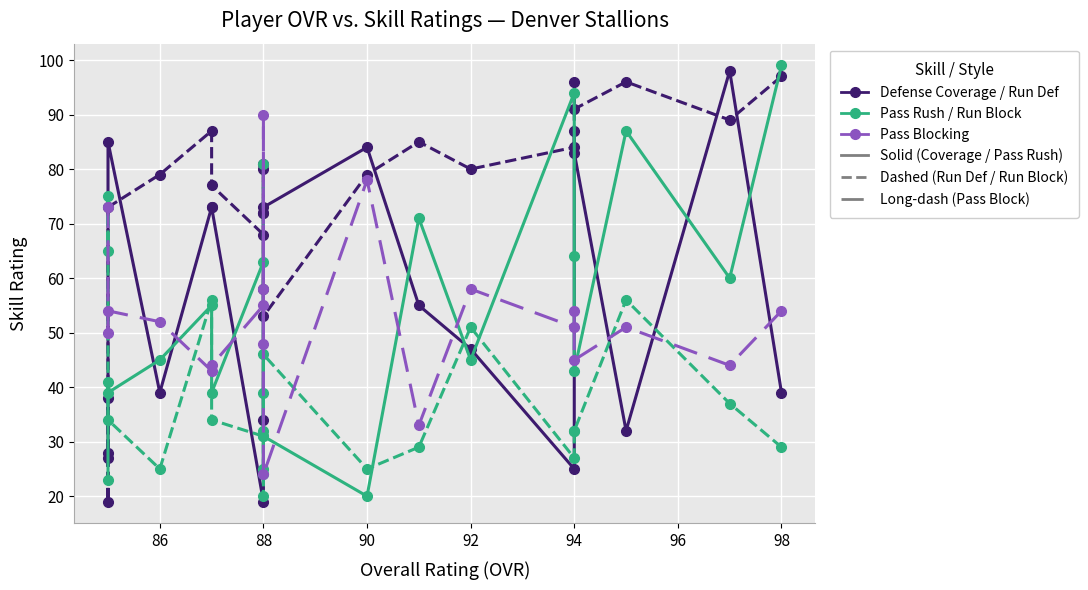

How many distinct data groups are displayed?

5